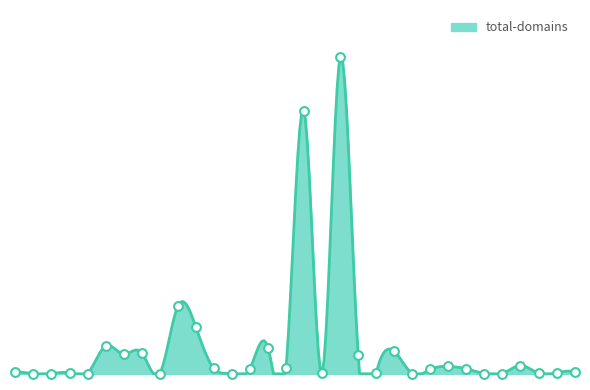

What is the ratio of the value at 1609 to the value at 628?

13.3